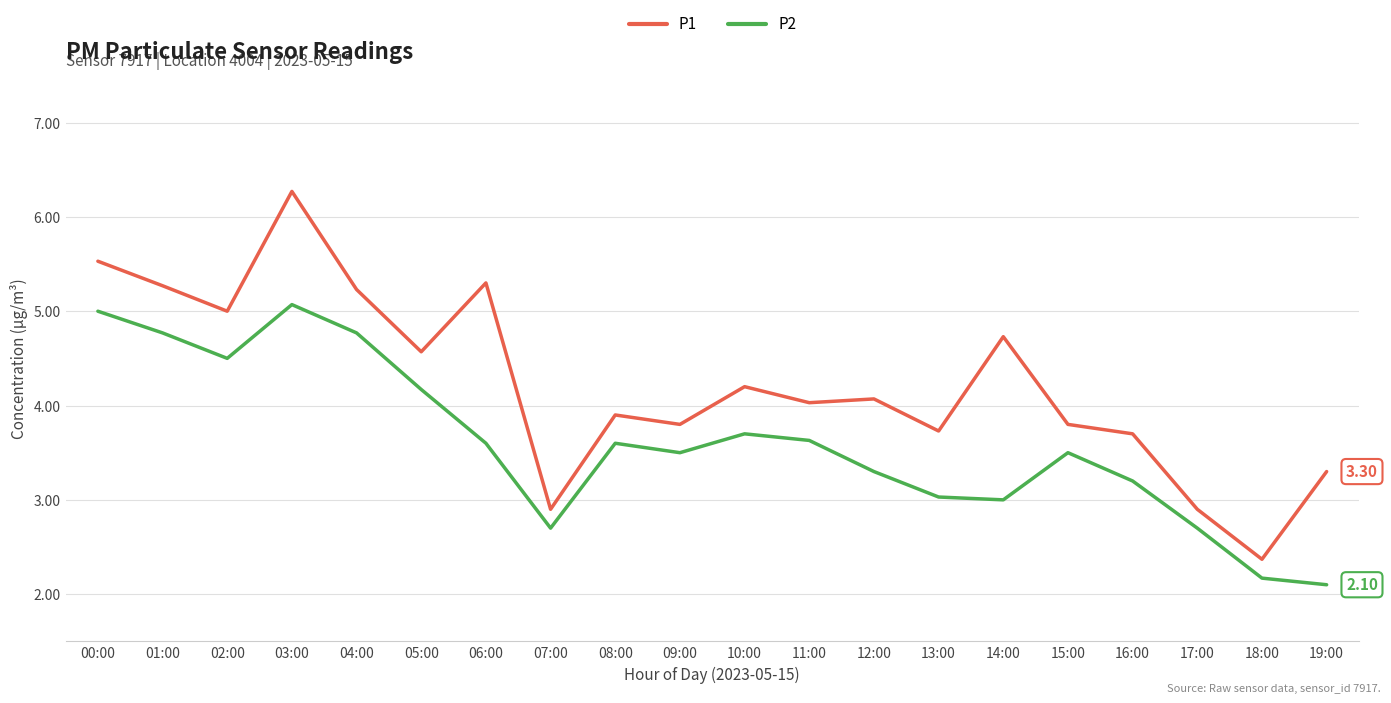

Reading right to left, extract all data points from this chart.

P1: 3.3	2.4	2.9	3.7	3.8	4.7	3.7	4.1	4.0	4.2	3.8	3.9	2.9	5.3	4.6	5.2	6.3	5.0	5.3	5.5
P2: 2.1	2.2	2.7	3.2	3.5	3.0	3.0	3.3	3.6	3.7	3.5	3.6	2.7	3.6	4.2	4.8	5.1	4.5	4.8	5.0